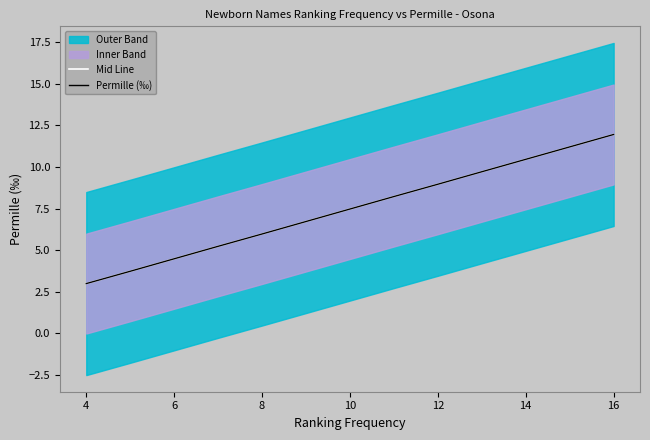

How many lines are shown in the chart?

2